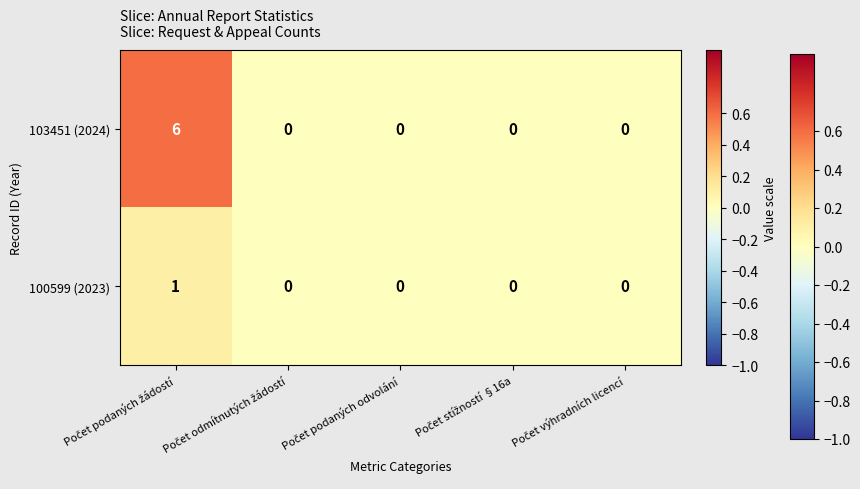

List the series in order of their peak value, highest first.

103451 (2024), 100599 (2023)